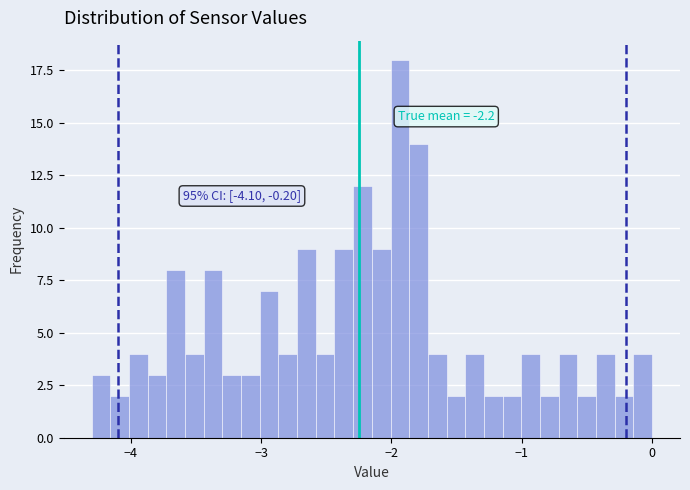

Read against the x-axis, roughly where is the centre of the tallest bar?

-1.9